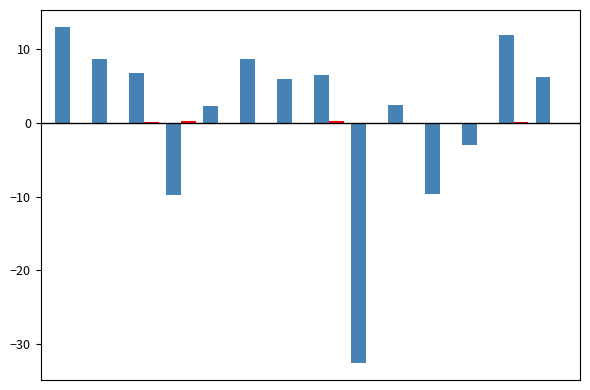

What is the maximum value shown in the chart?

13.0